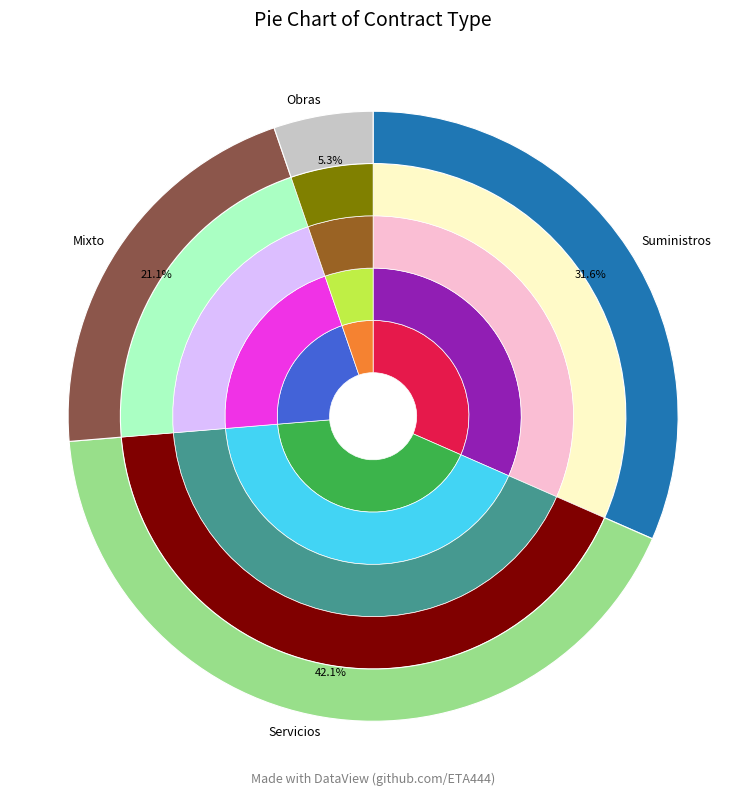

How many slices are in this pie chart?

4